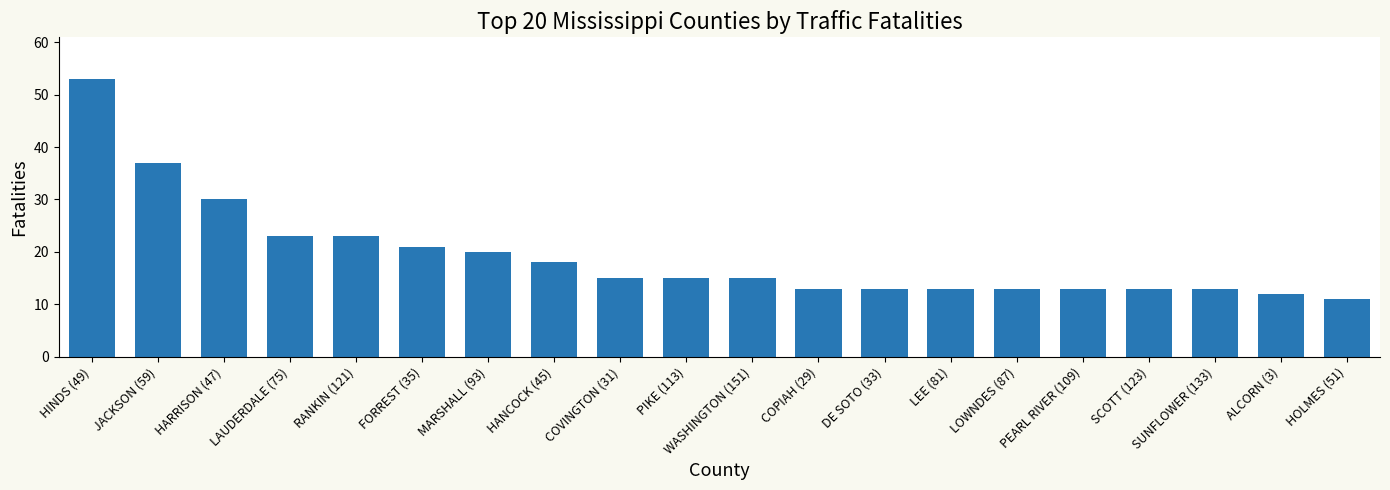

Is it true that the value at HARRISON (47) is 7?

False